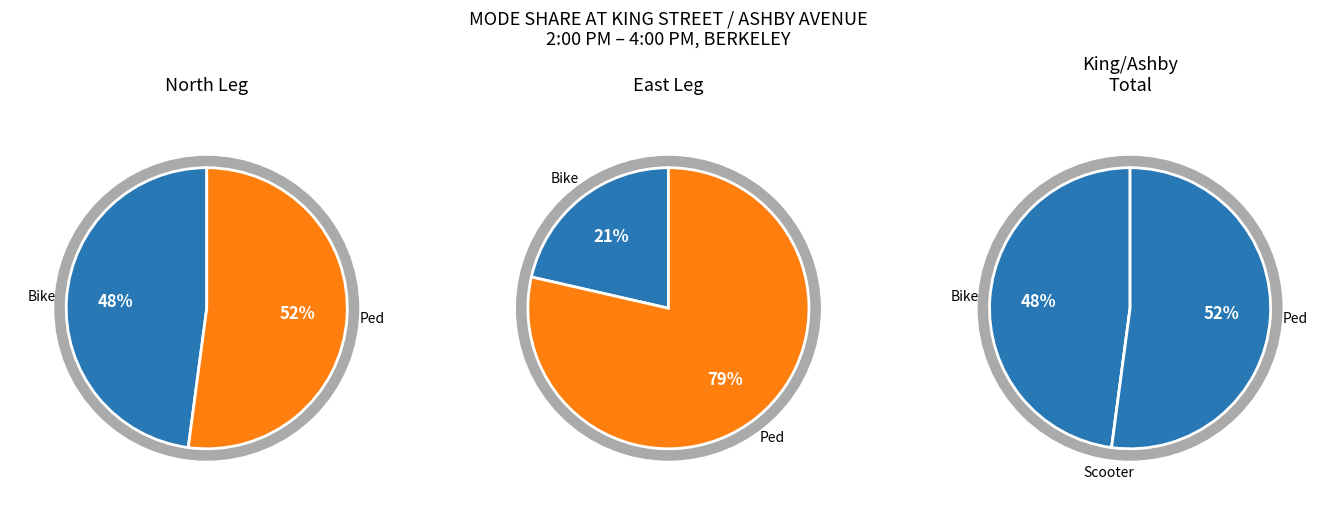

Between Ped and Bike, which is larger?

Ped